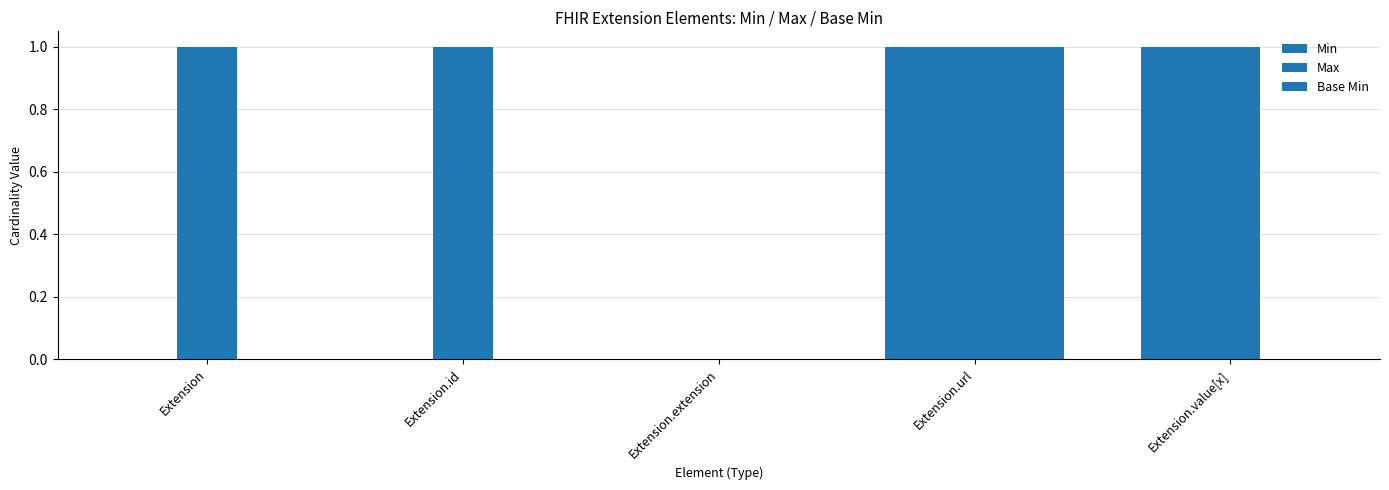

Which series has the largest total across all categories?

Max